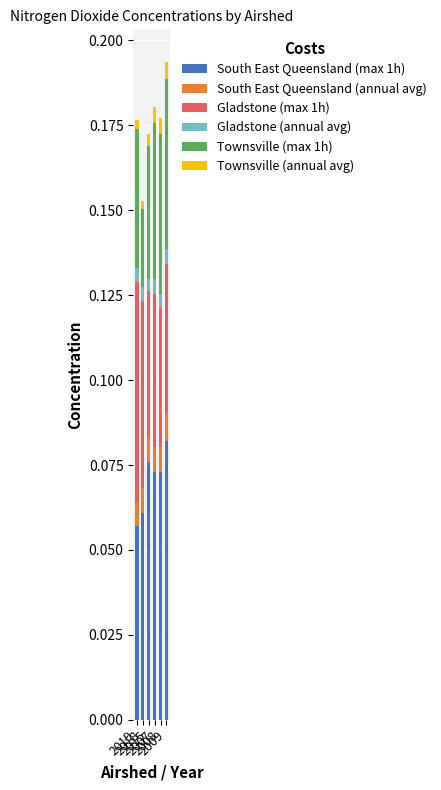

True or false: Townsville (max 1h) has a value of 0.0 at 2015.

False